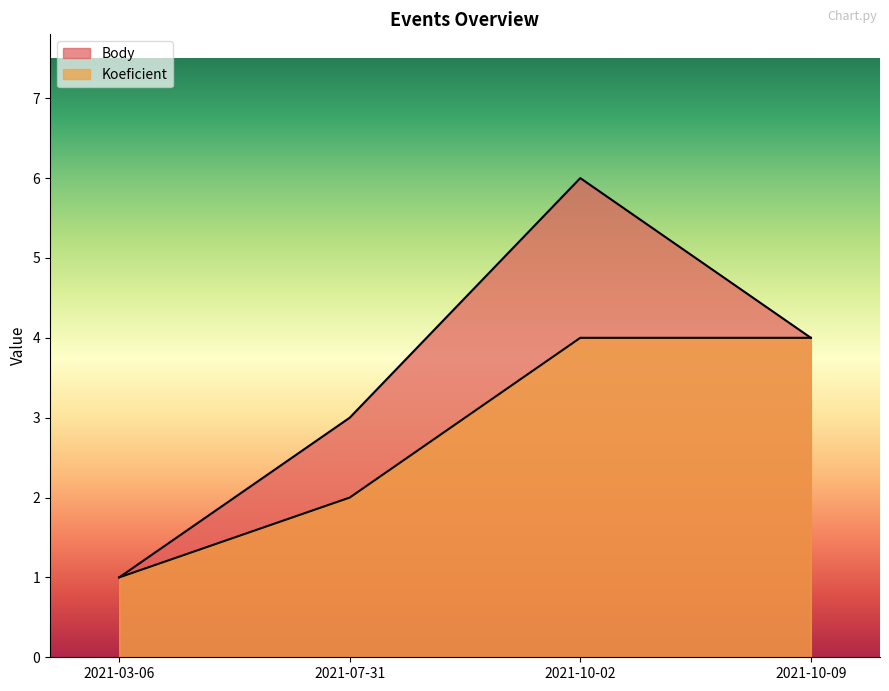

True or false: Koeficient and Body intersect in this chart.

False